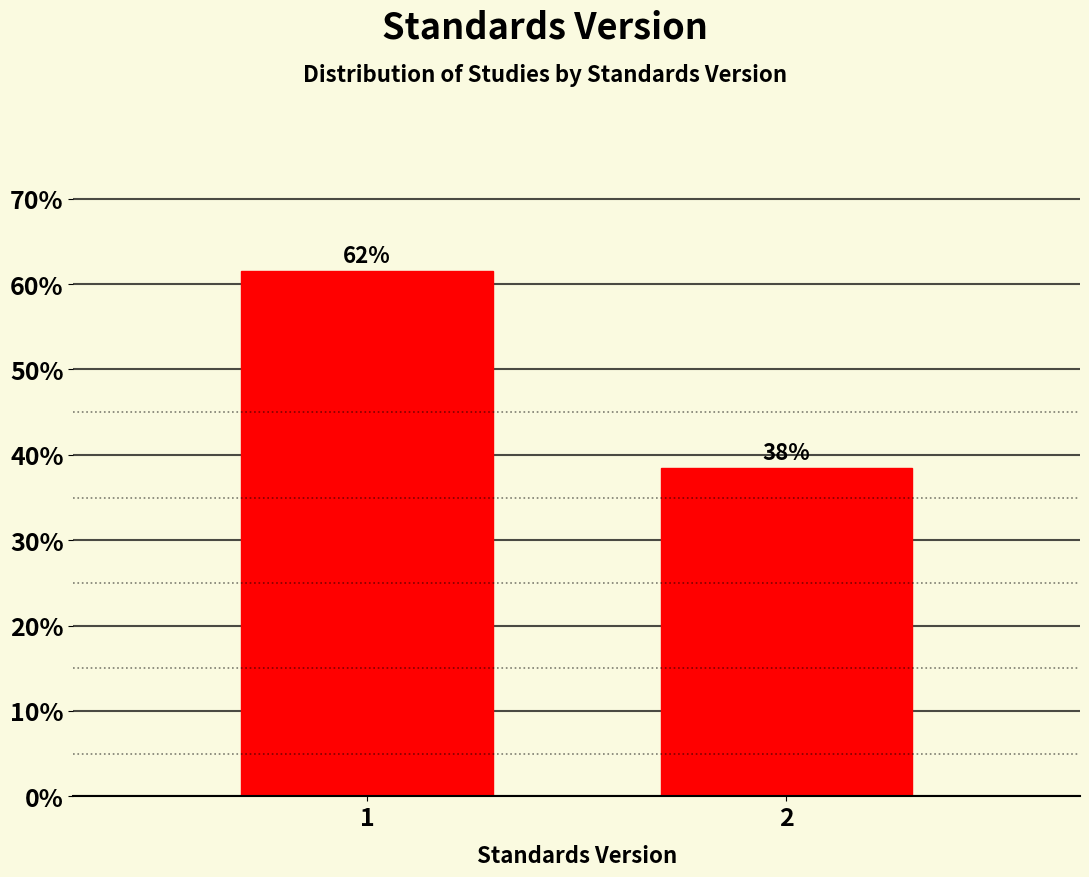

Are the bars horizontal?

No